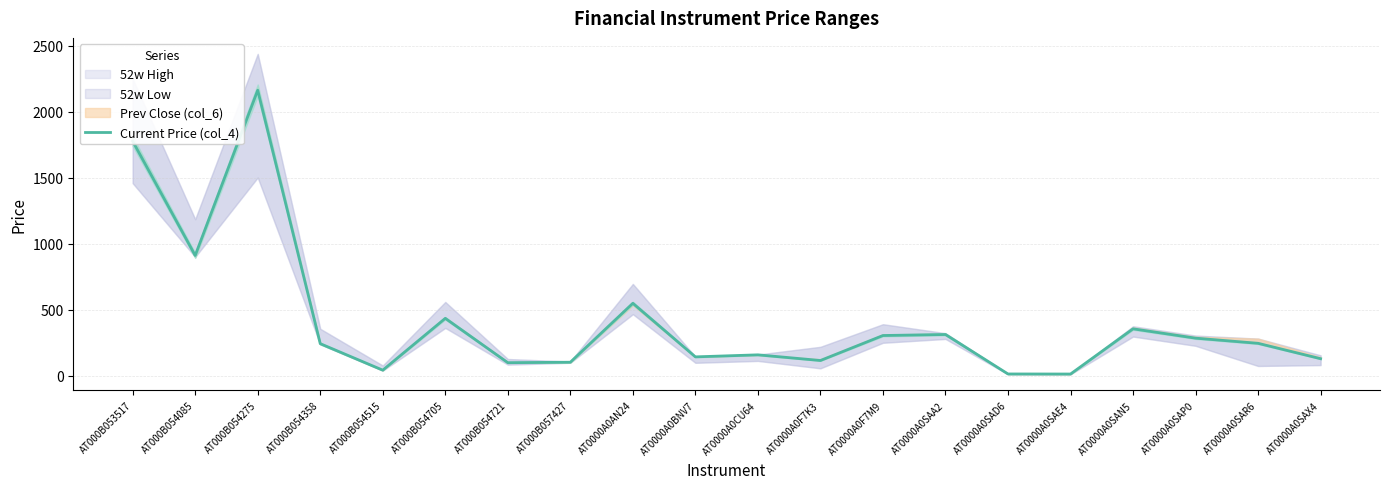

What is the average value?

420.4